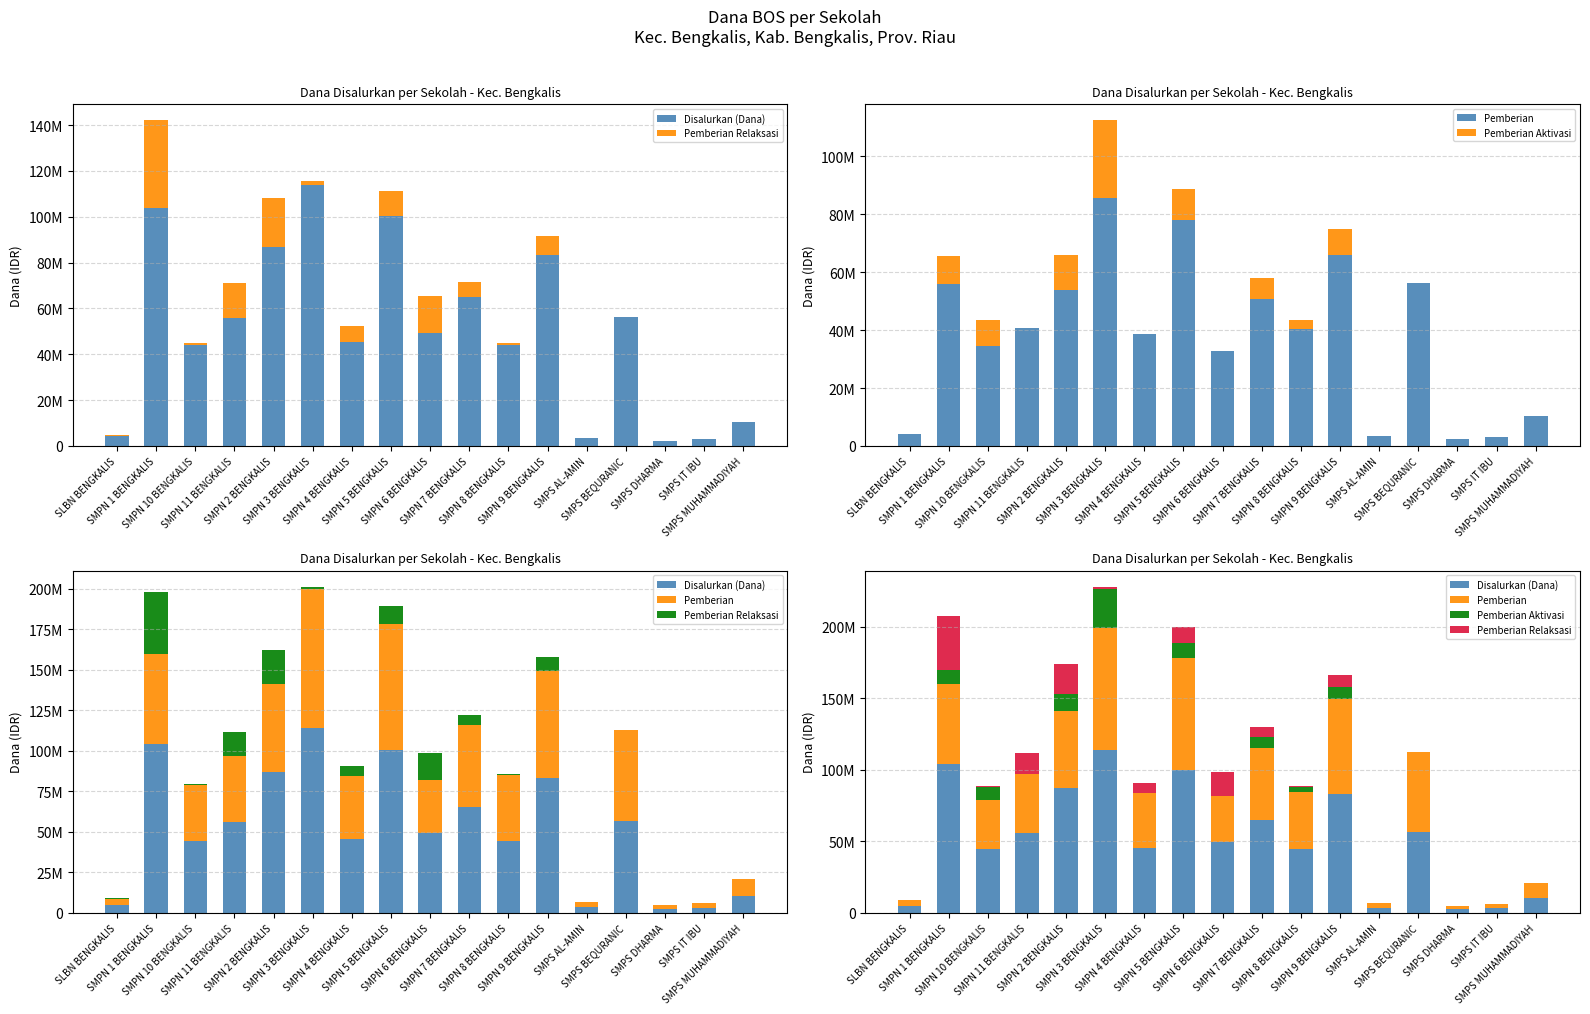

How many data points in Disalurkan (Dana) are less than 49125000?

8